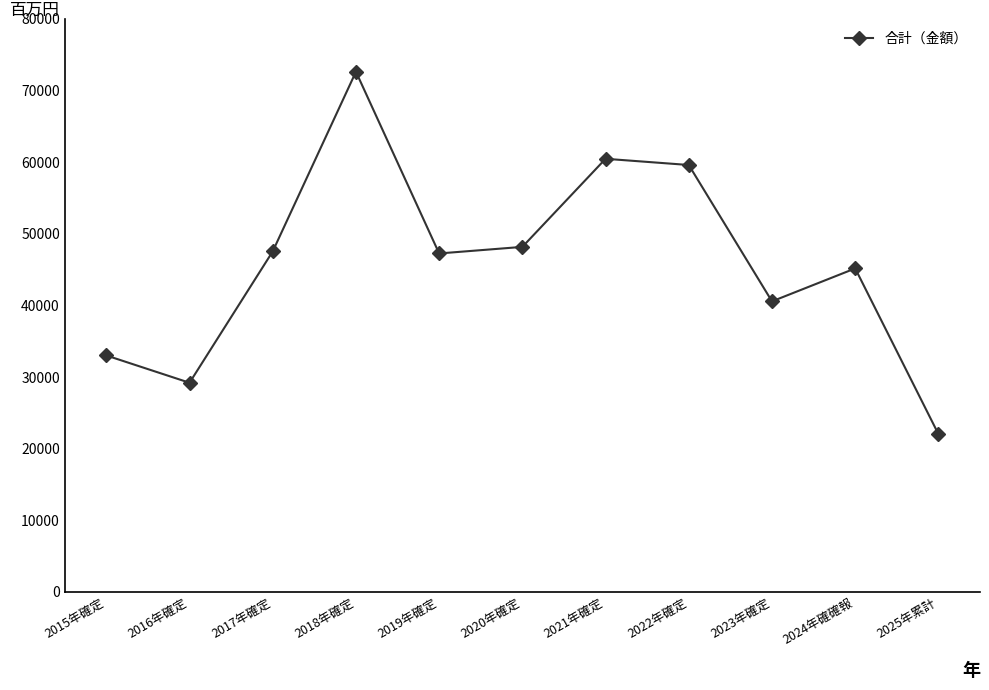

At which category does the chart reach its minimum across all series?

2025年累計